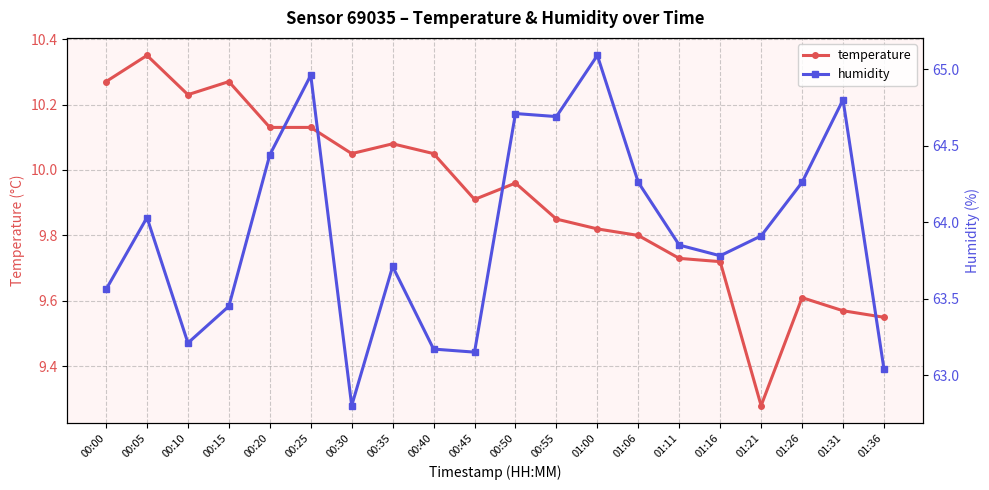

Between 00:00 and 01:31, which series saw the biggest shift?

humidity